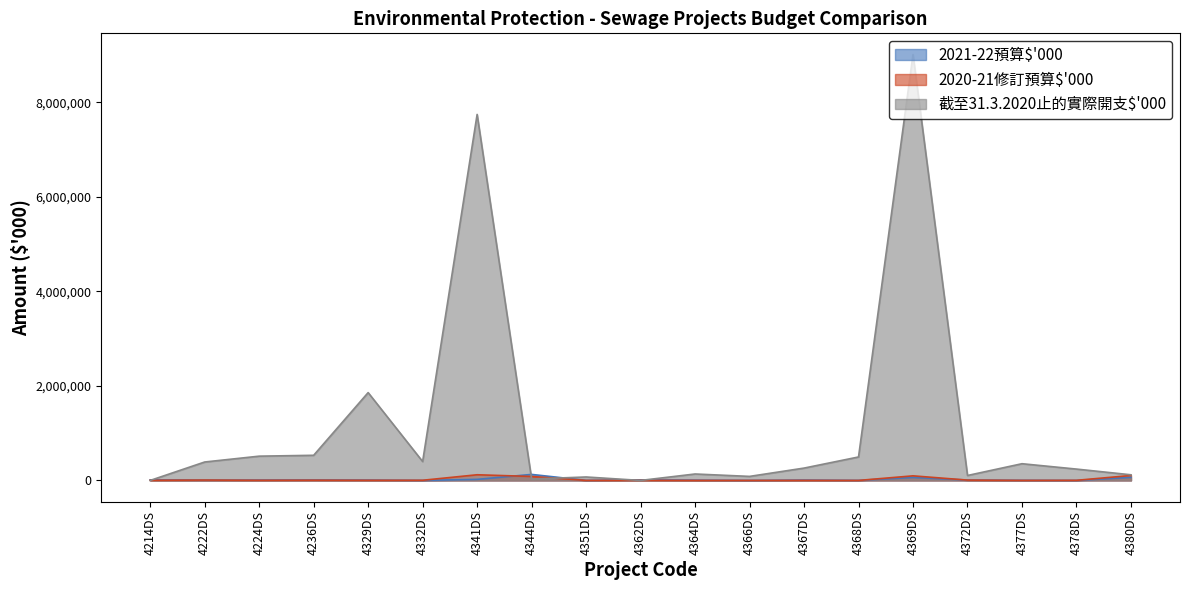

How many interior local valleys does the 截至31.3.2020止的實際開支$'000 series have?

5